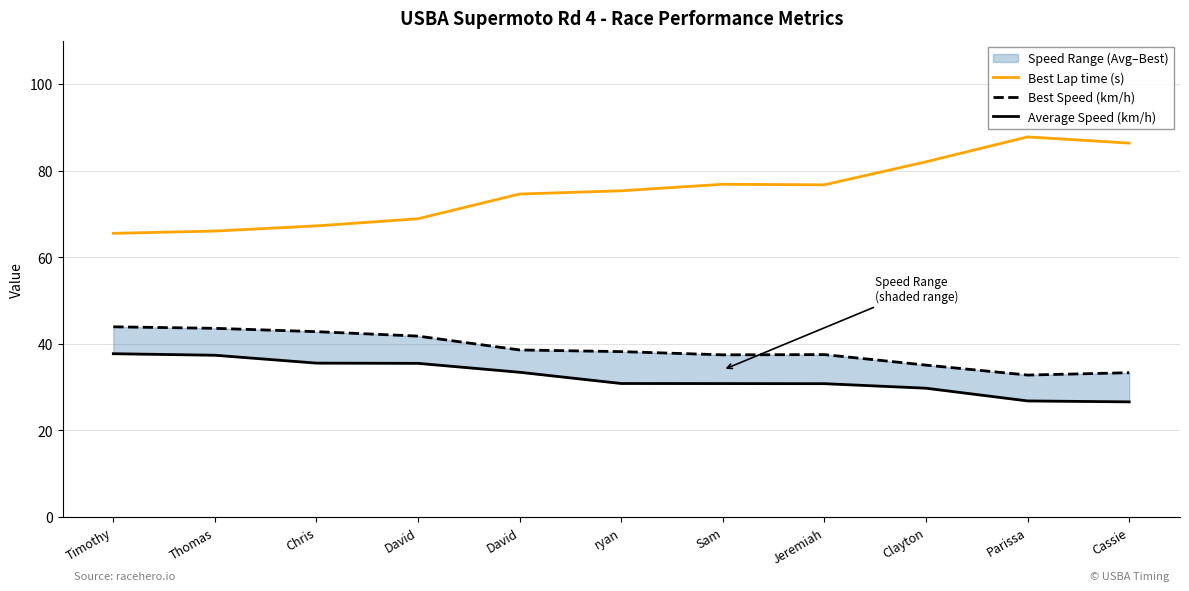

What is the difference between the maximum and minimum values in the Best Speed (km/h) series?

11.1